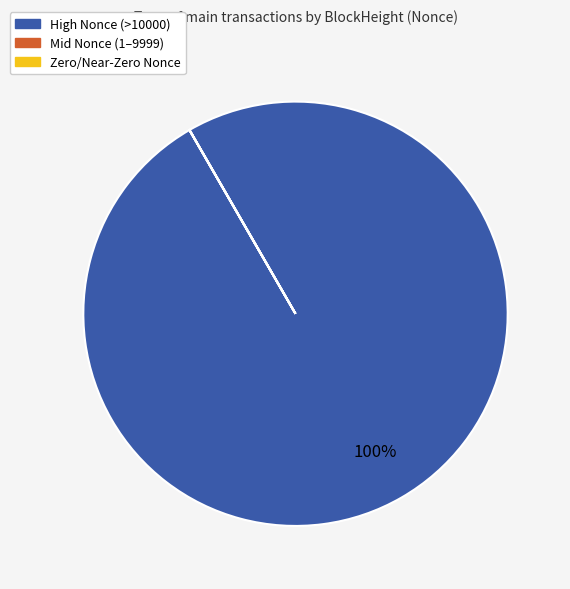

To the nearest percent, what is the difference between the largest and smallest slice percentages?

100%